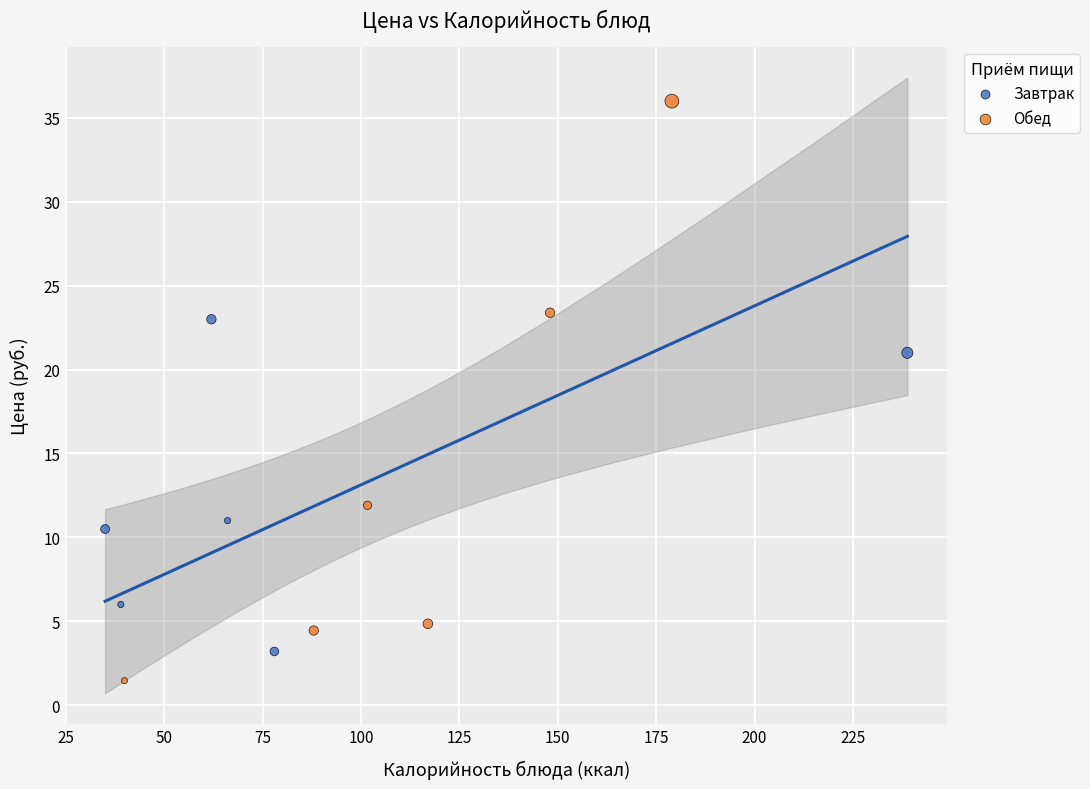

What are all the series names shown in the legend?

Завтрак, Обед